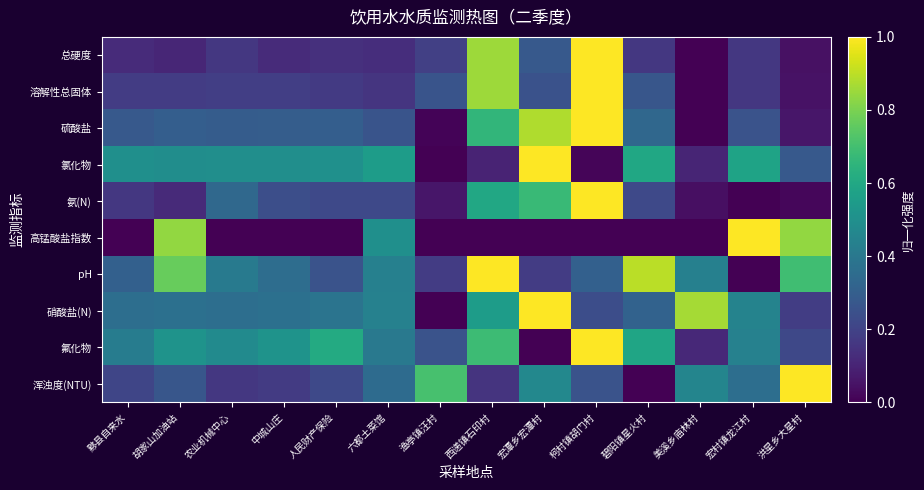

What is the total value across all series at 柯村镇胡门村?

5.8